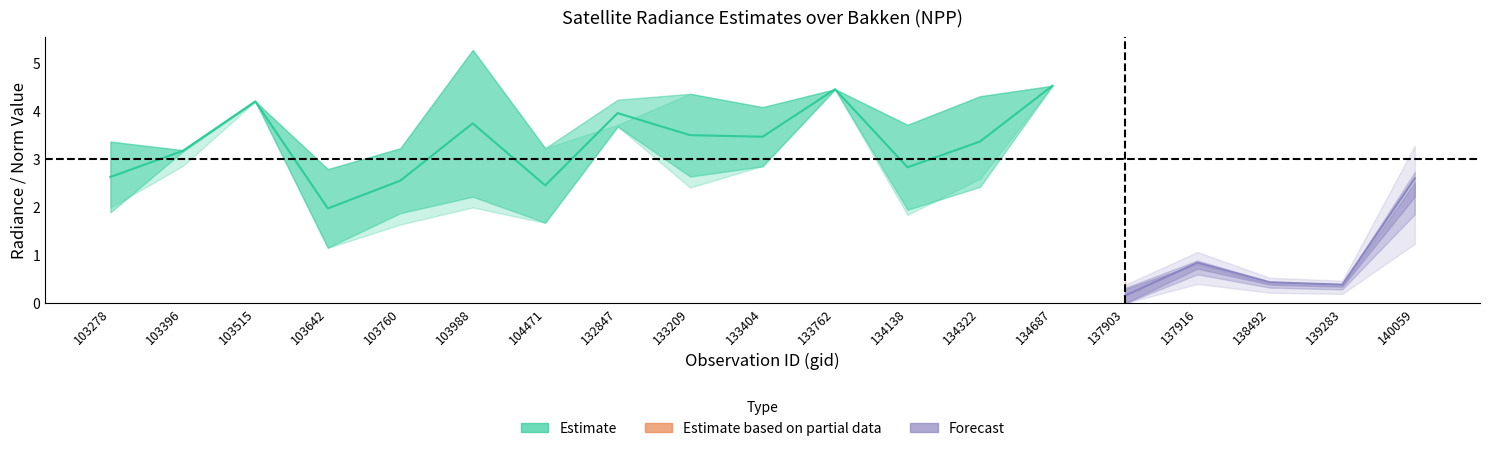

Is the value of rade9_mult_nadir_norm at 133762 greater than the value of dnbrad at 103515?

Yes